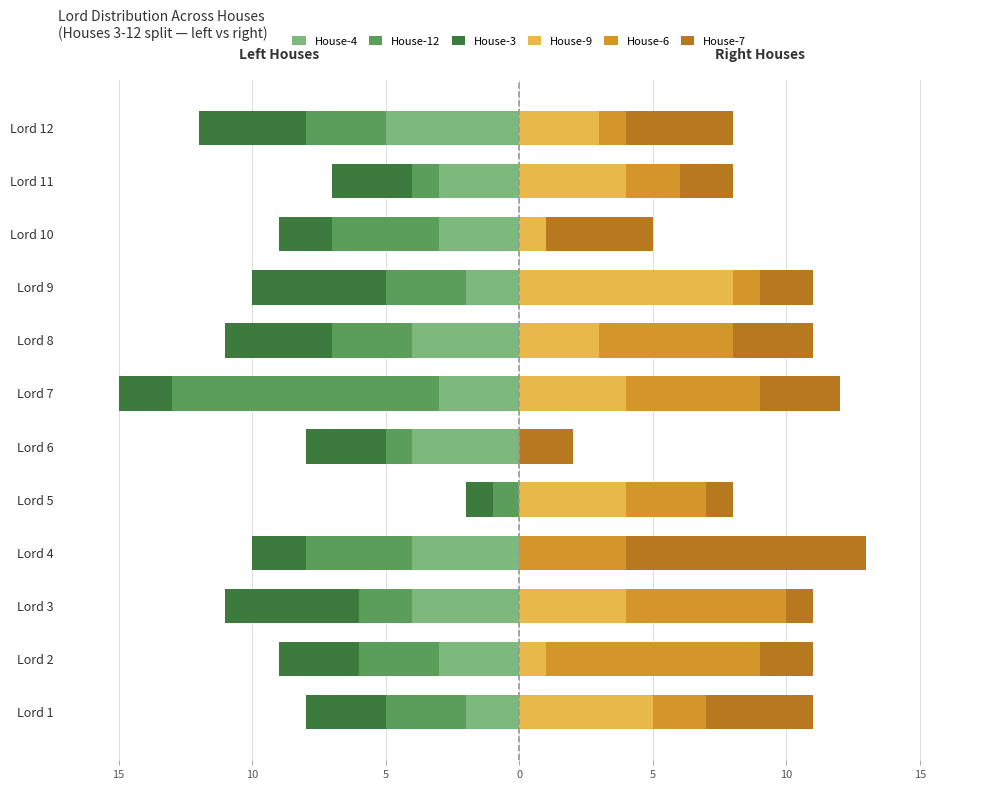

Count the House-4 values in the range -4 to -2.

10